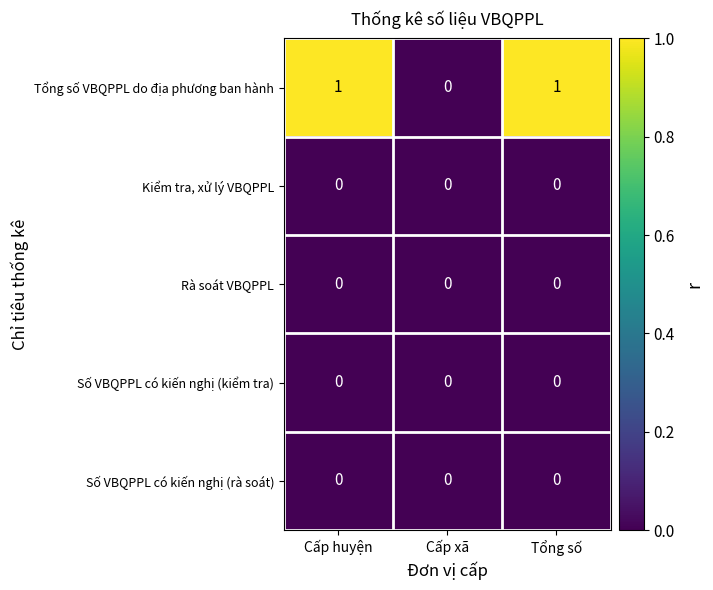

Which series has the largest total across all categories?

Tổng số VBQPPL do địa phương ban hành